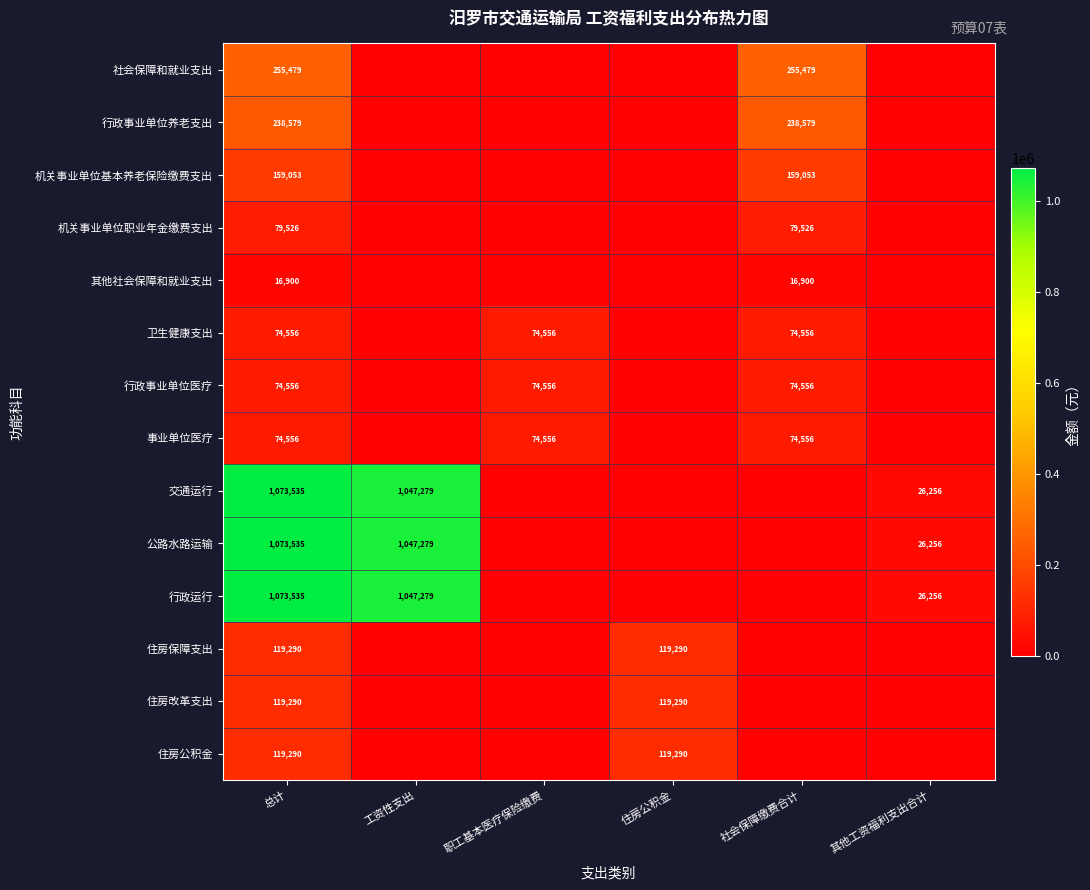

True or false: 事业单位医疗 has a value of 51967 at 社会保障缴费合计.

False